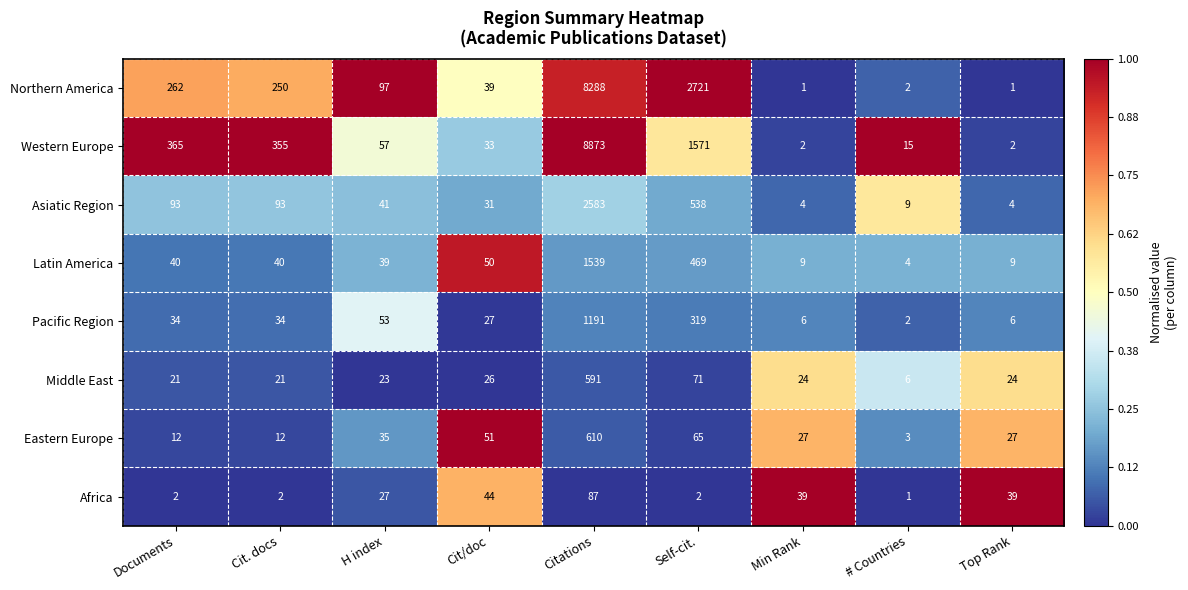

Which label corresponds to the largest value in the chart?

Citations